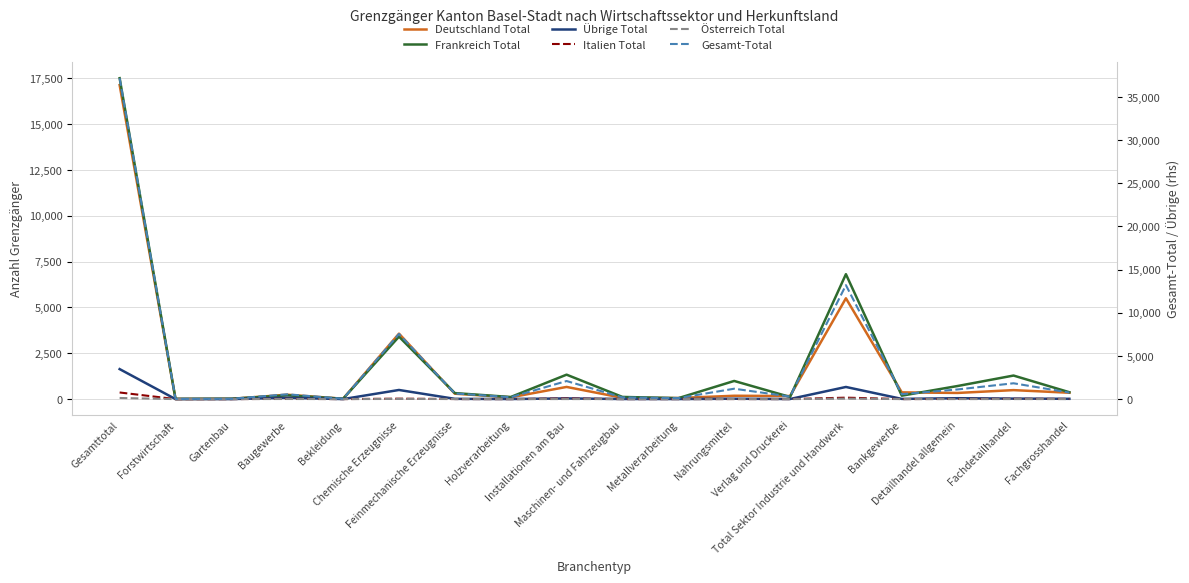

Which series has the widest spread of values?

Gesamt-Total